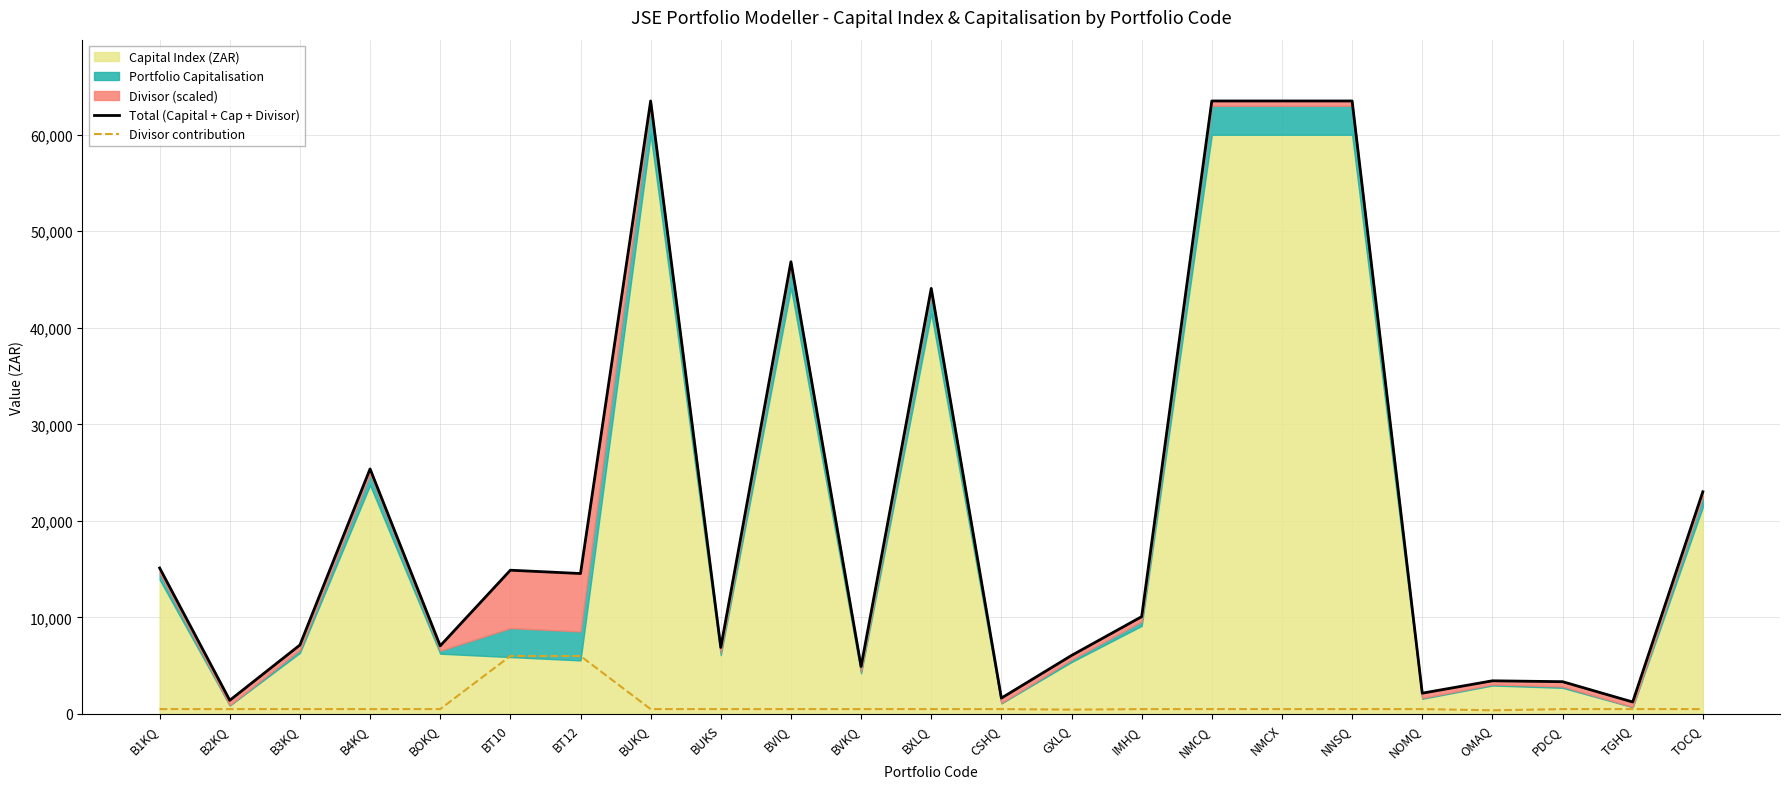

In Divisor contribution, how many points are higher than both neighbors (excluding endpoints)?

3